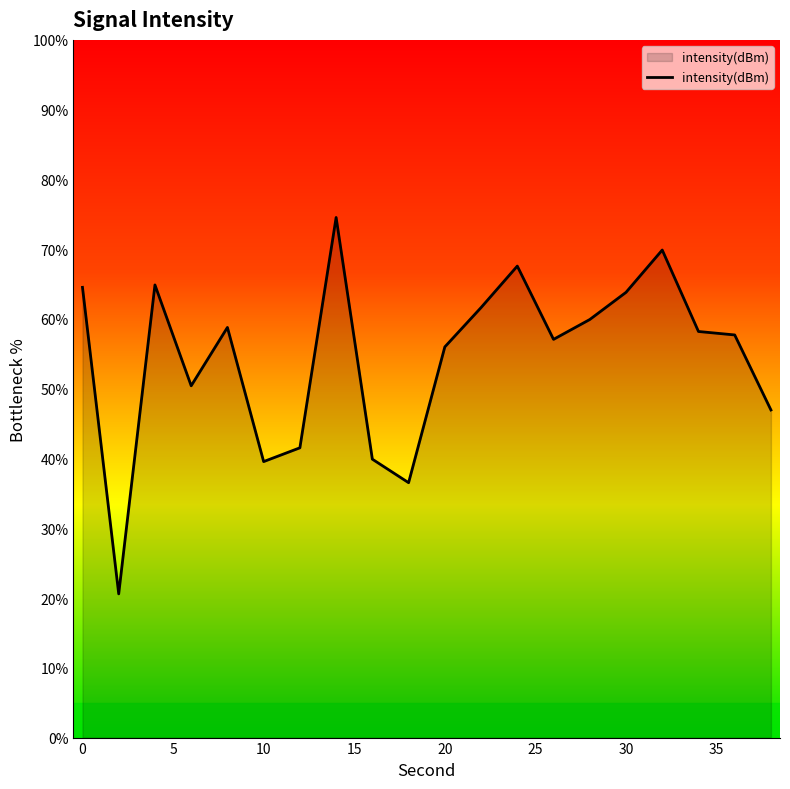

How many lines are shown in the chart?

1